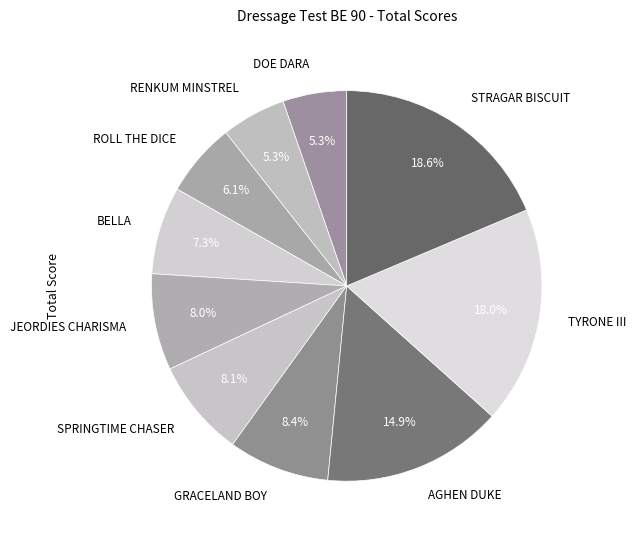

To the nearest percent, what portion does ROLL THE DICE represent?

6%